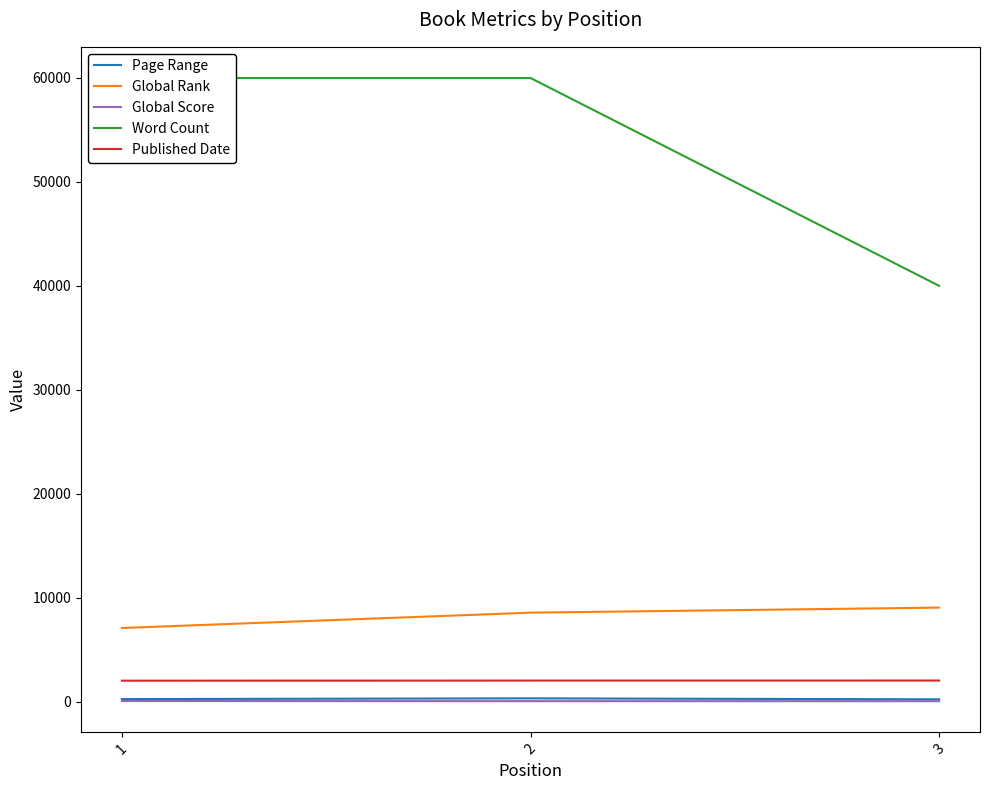

What is the sum of all Word Count values?

160000